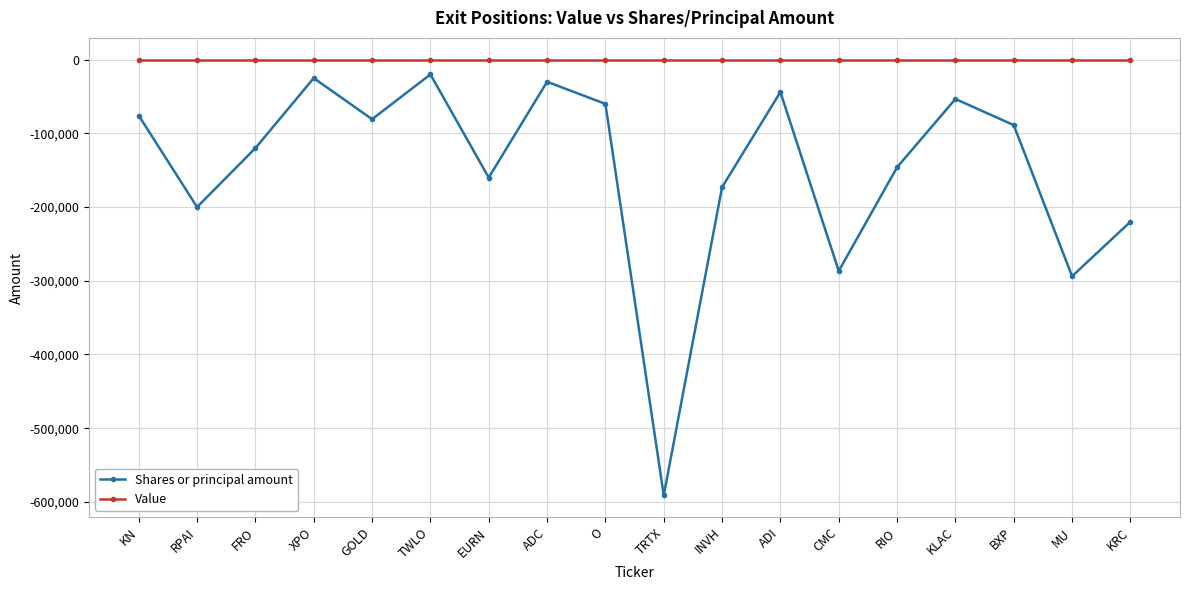

At INVH, list the series in order from largest to smallest.

Value, Shares or principal amount